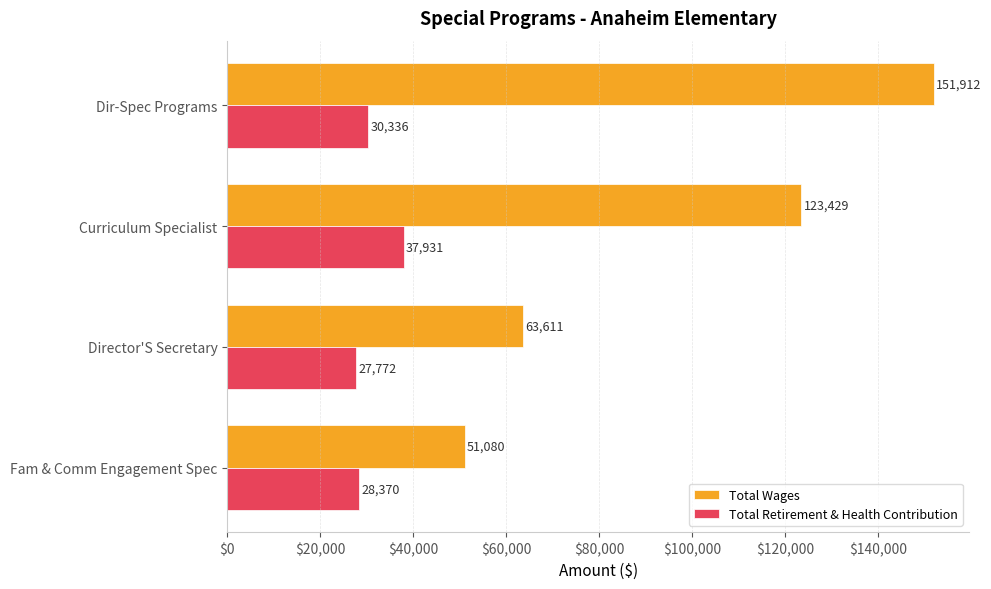

Is it true that Total Wages equals 123429 at Curriculum Specialist?

True